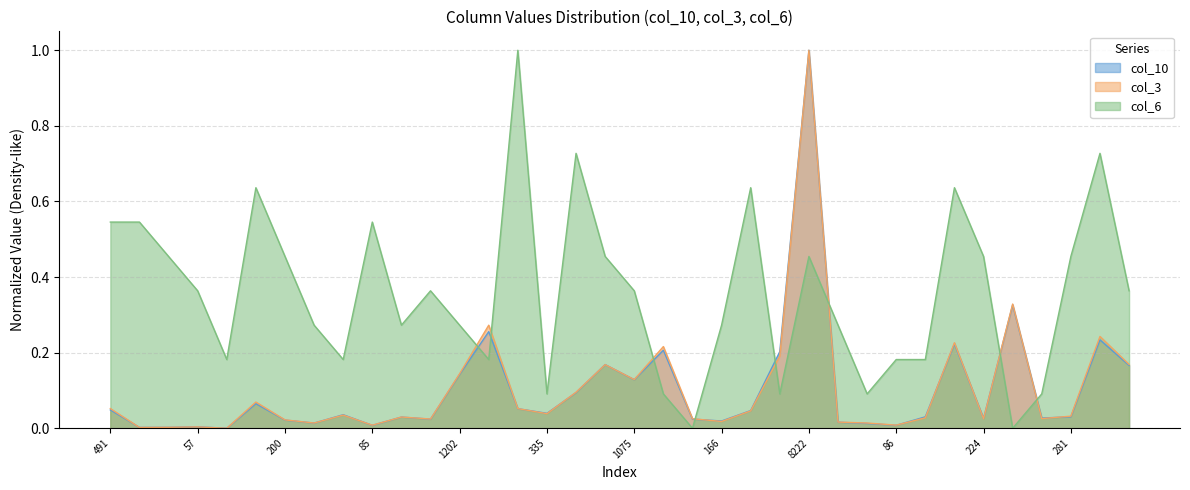

Does the chart display data point markers on the line(s)?

No